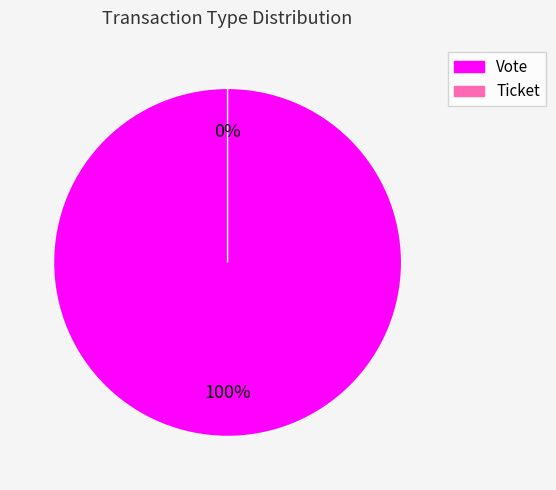

Rank the categories by value from lowest to highest.

Ticket, Vote